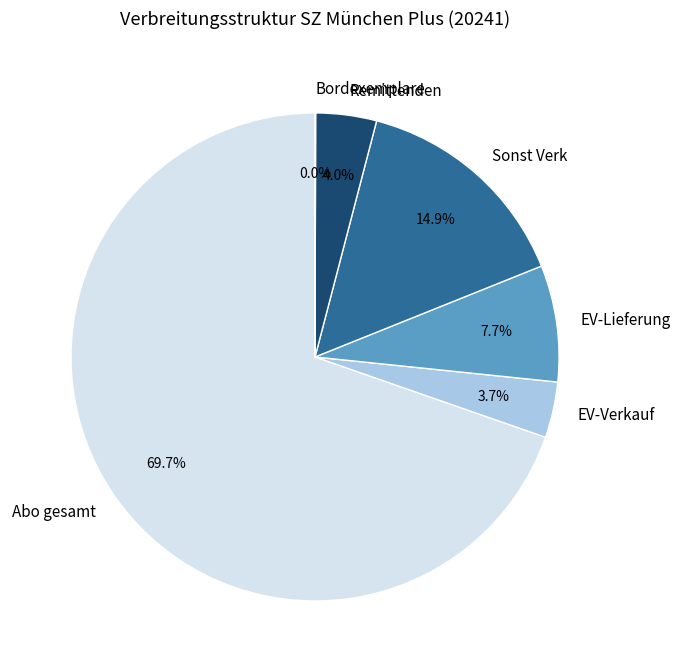

Does any single category account for the majority?

Yes